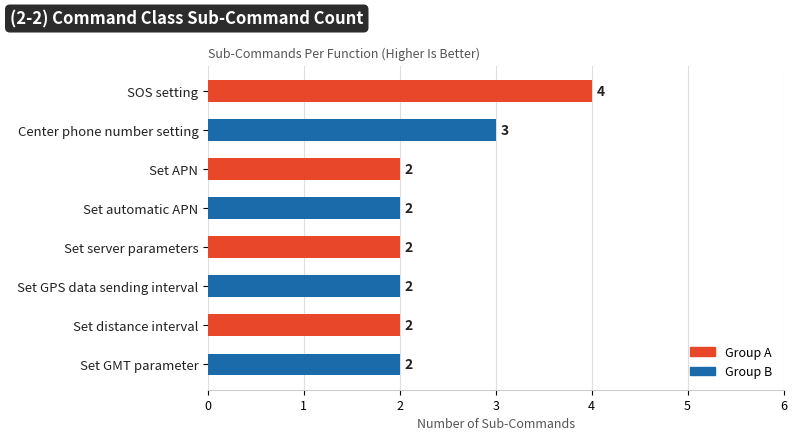

What is the average value?

2